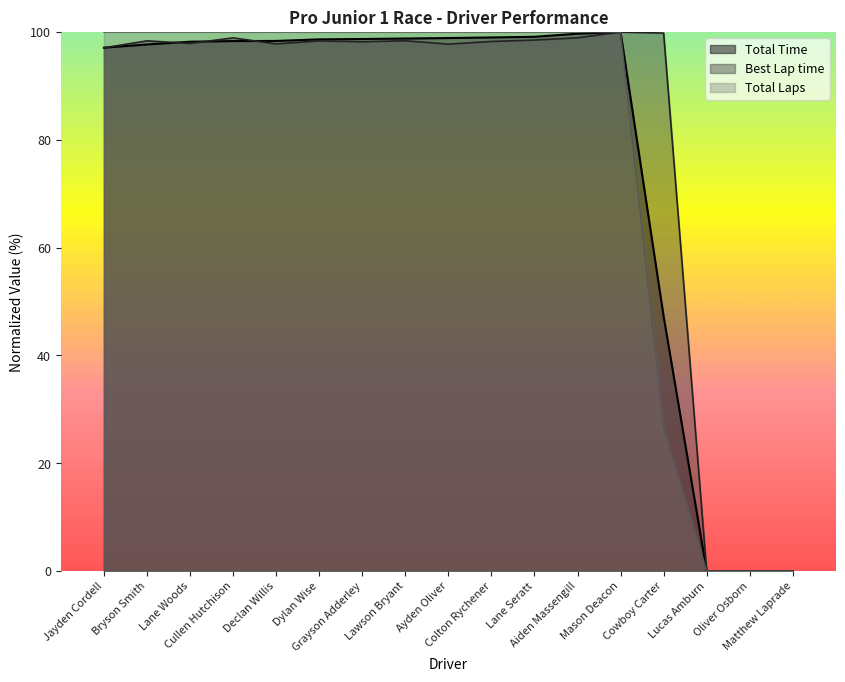

Is it true that Best Lap time equals 97.9 at Lane Woods?

True